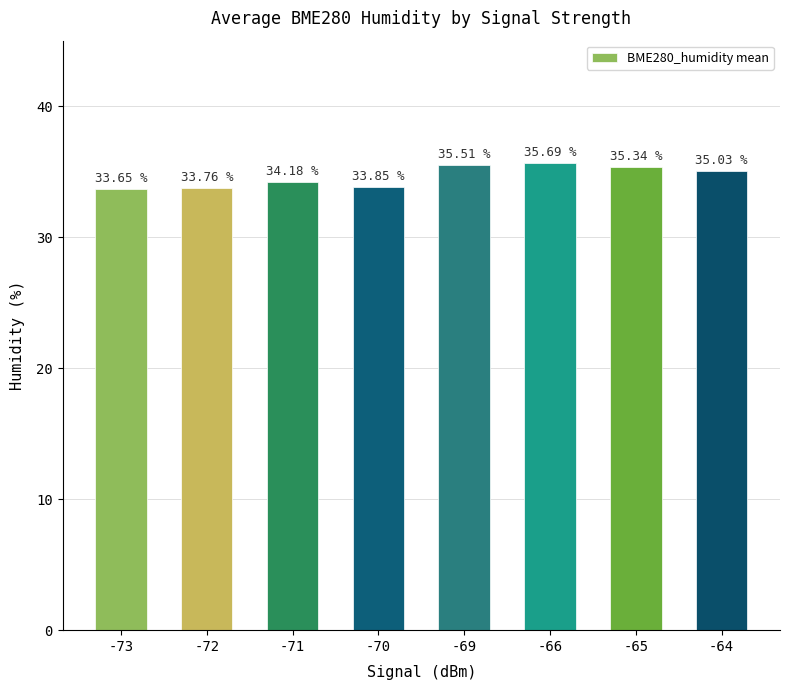

List the labels in order of value, largest first.

-66, -69, -65, -64, -71, -70, -72, -73